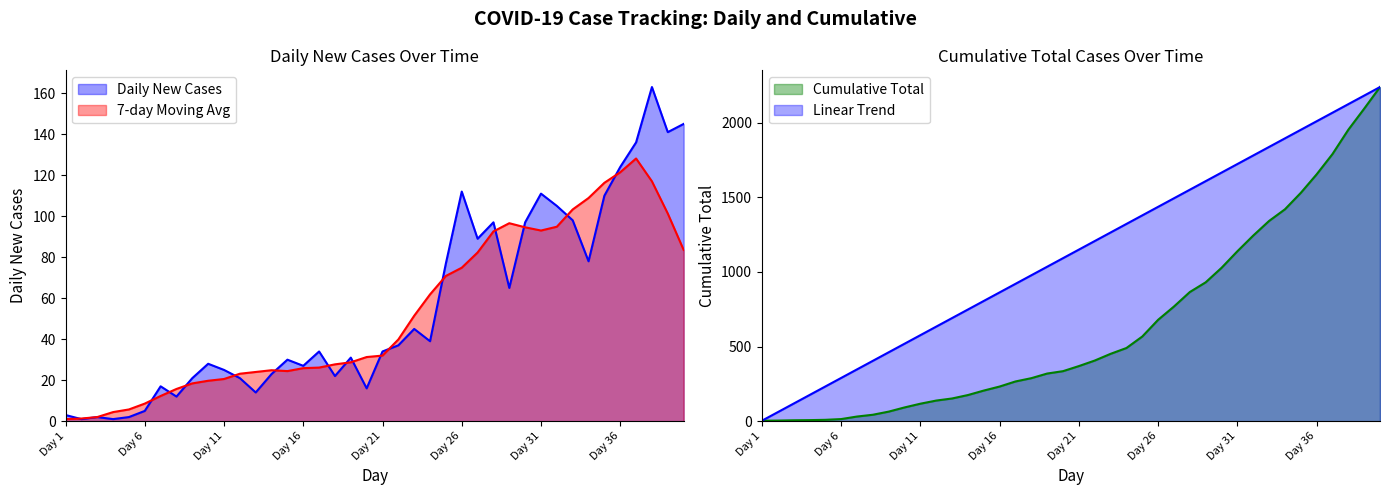

Count the number of data series in this chart.

2